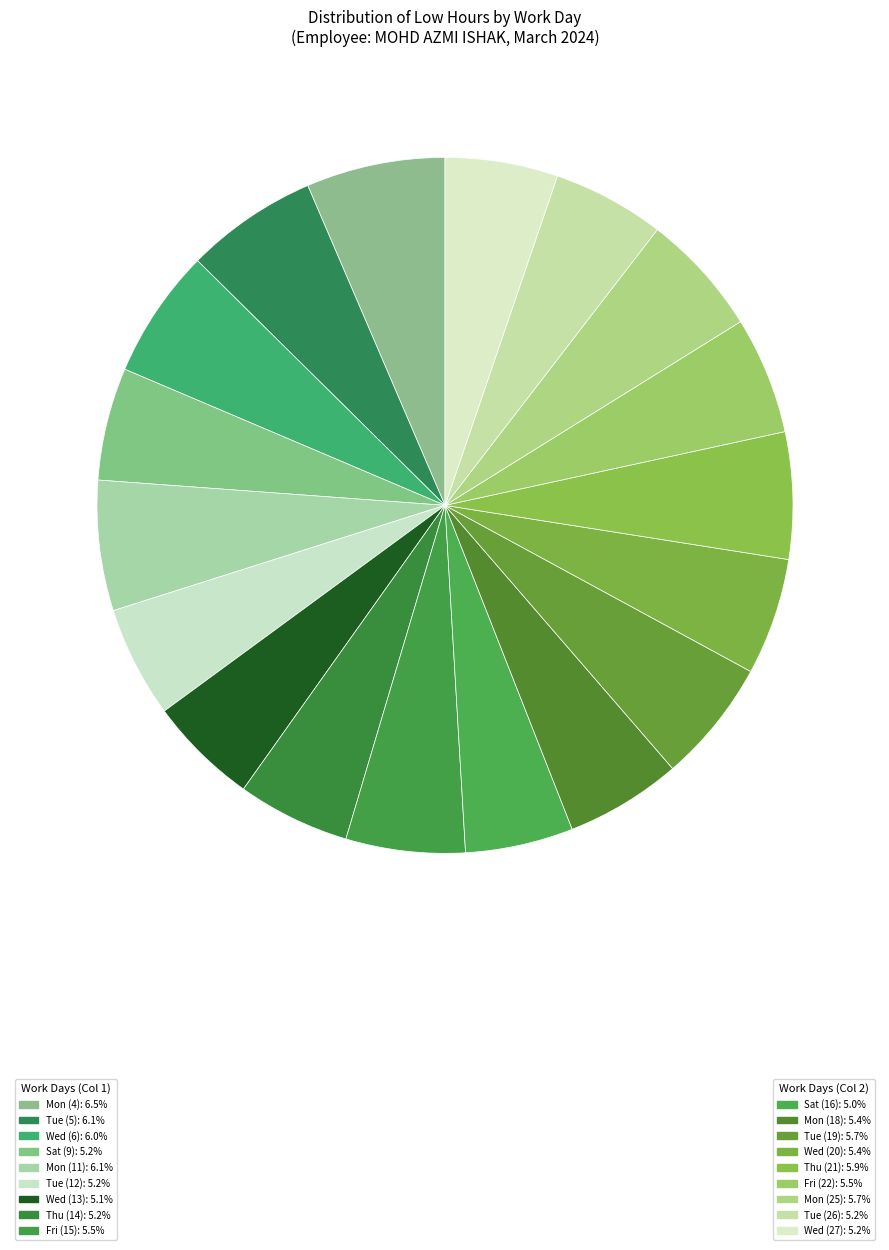

Count the number of slices in the pie.

18